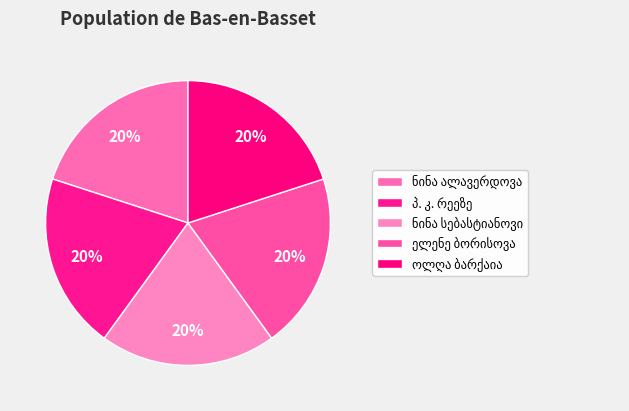

How many slices are in this pie chart?

5